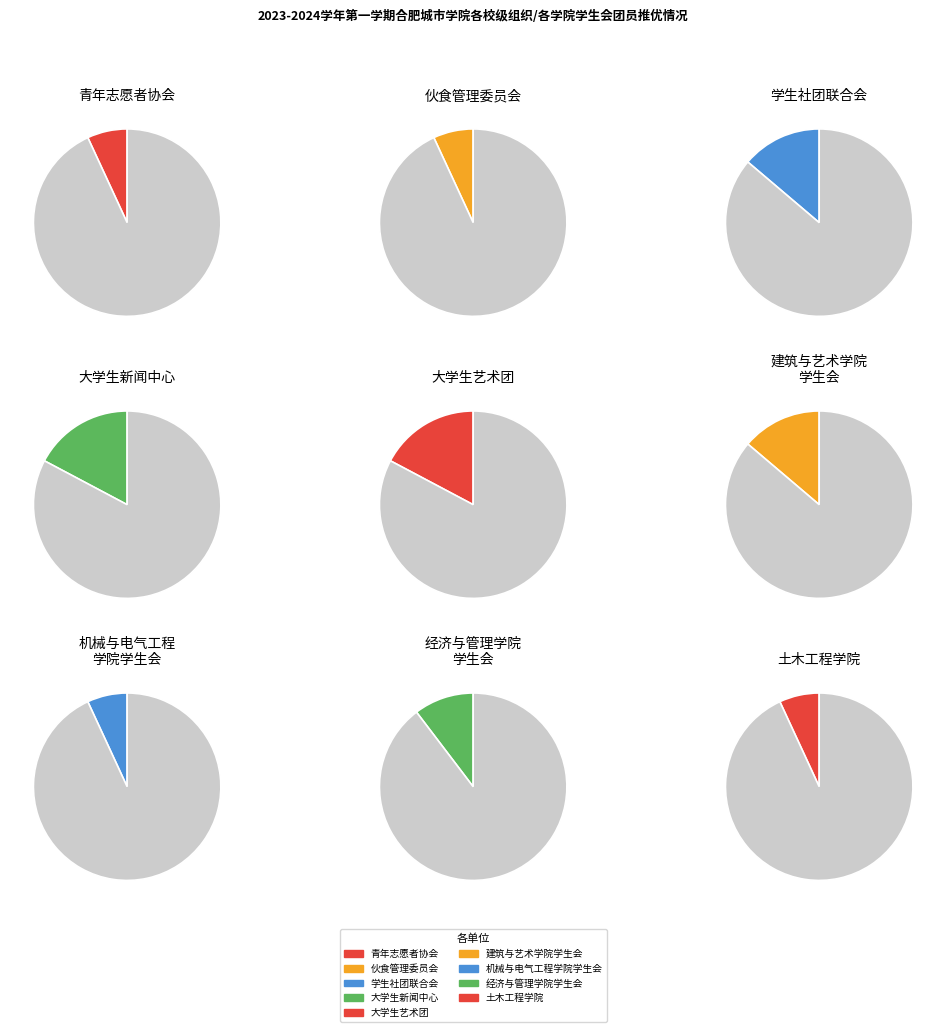

What is the change in value from 合肥城市学院学生社团联合会 to 合肥城市学院土木工程学院?

-2